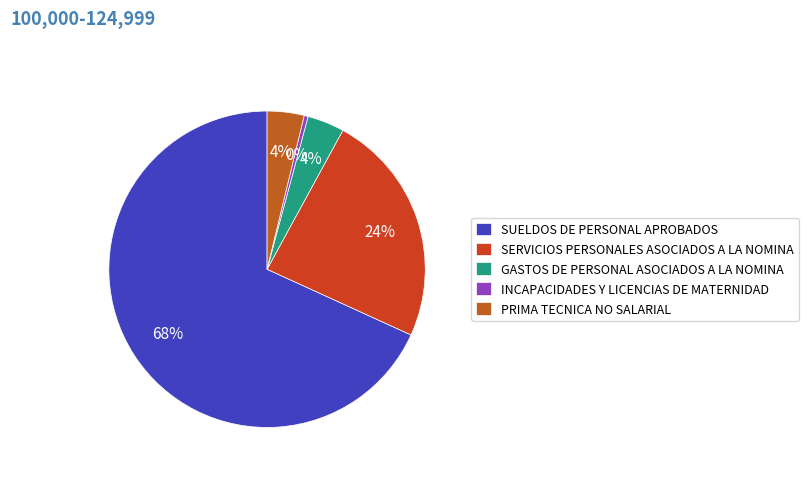

How many slices are in this pie chart?

5